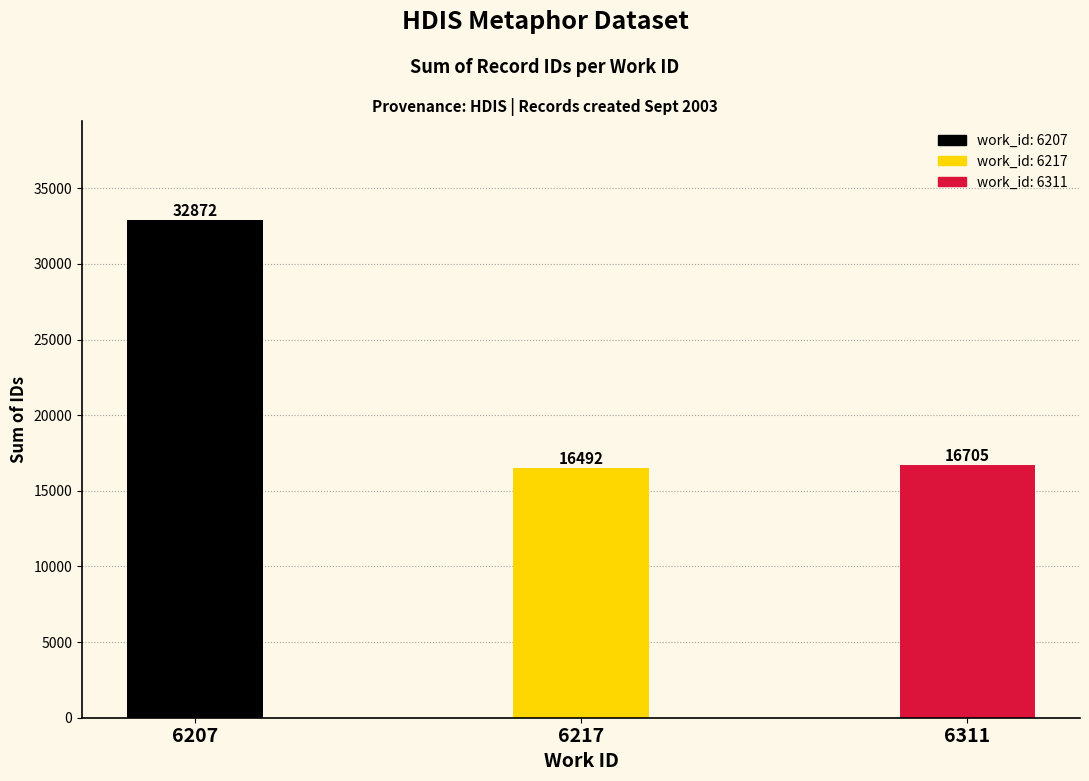

Approximately how many times larger is the value at 6311 compared to 6207?

0.5